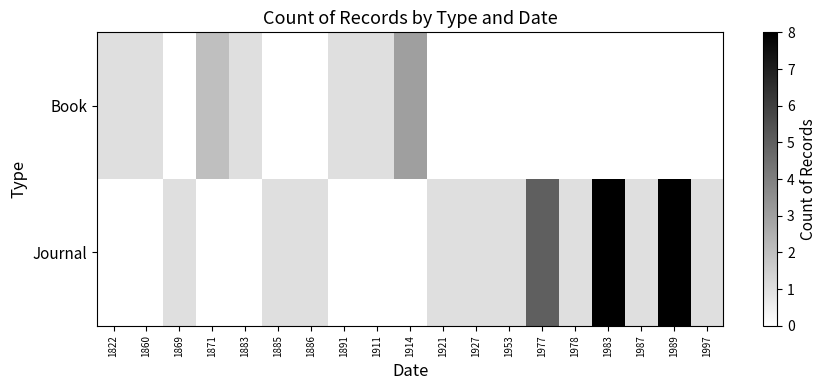

How many series are shown in this chart?

2